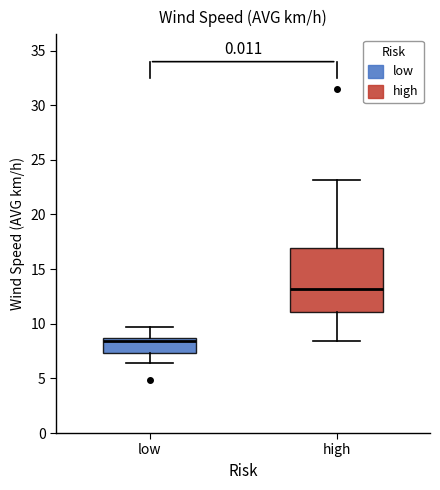

Which box is the tallest, from its lower edge to its upper edge?

high